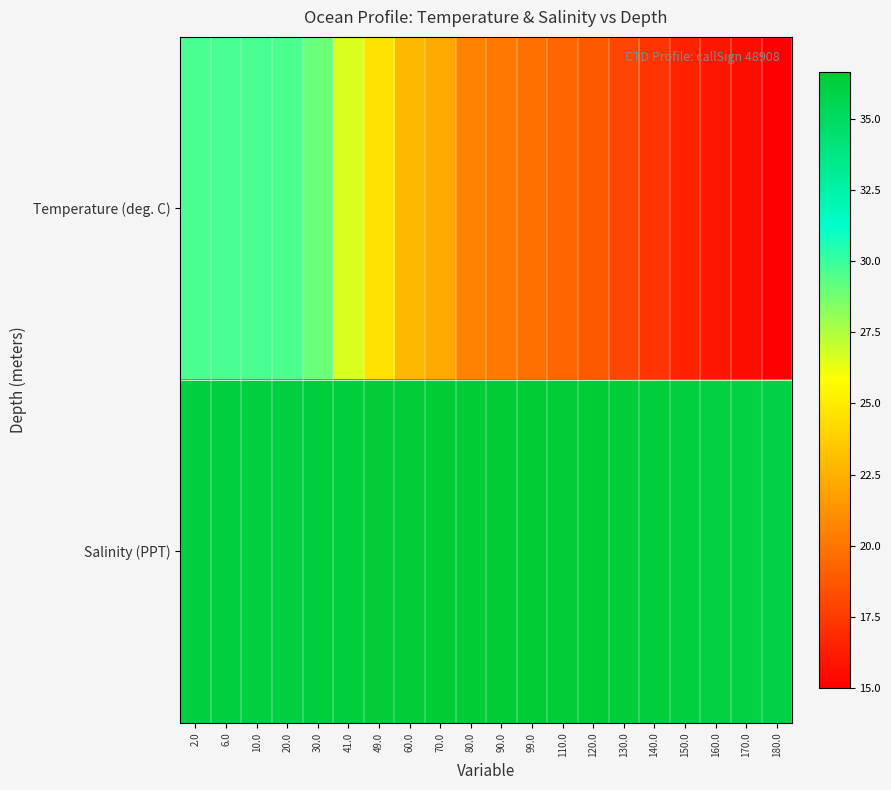

Which category has the lowest value across all series?

180.0